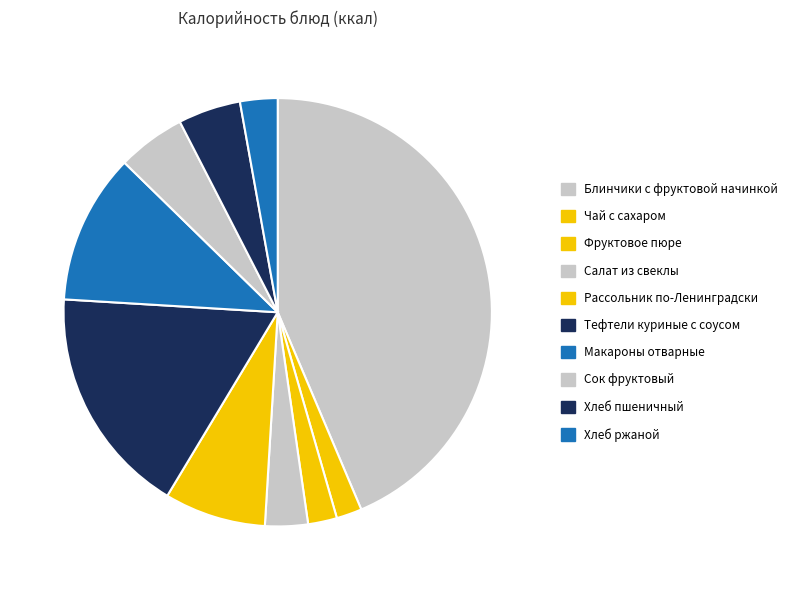

Is there any slice that represents more than half of the pie?

No